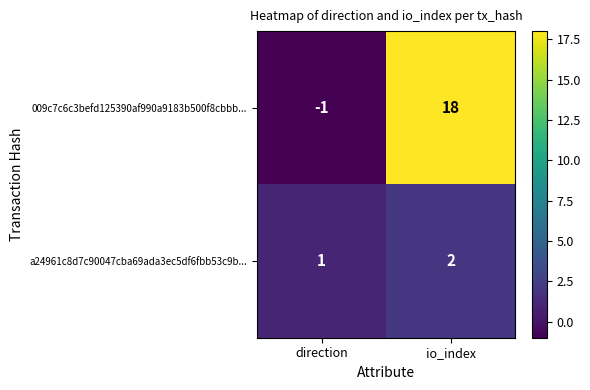

Rank the series by their average value, from highest to lowest.

009c7c6c3befd125390af990a9183b500f8cbbb..., a24961c8d7c90047cba69ada3ec5df6fbb53c9b...